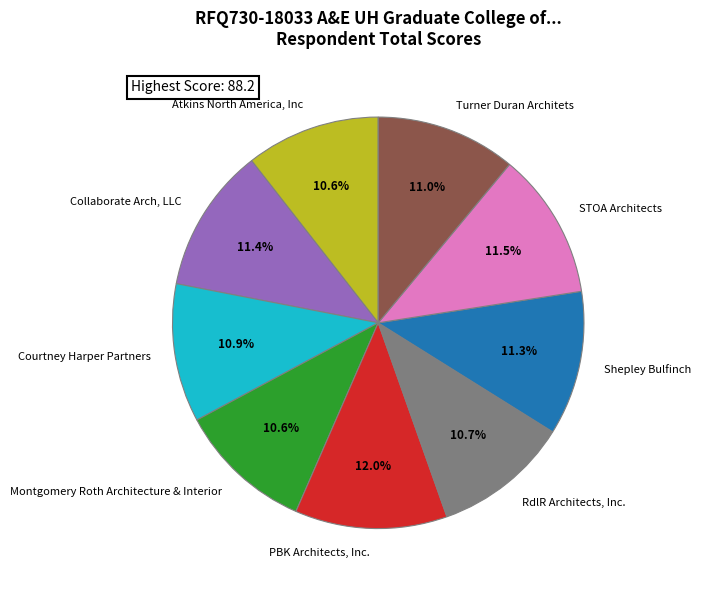

How much of the chart is everything except STOA Architects?

88.5%